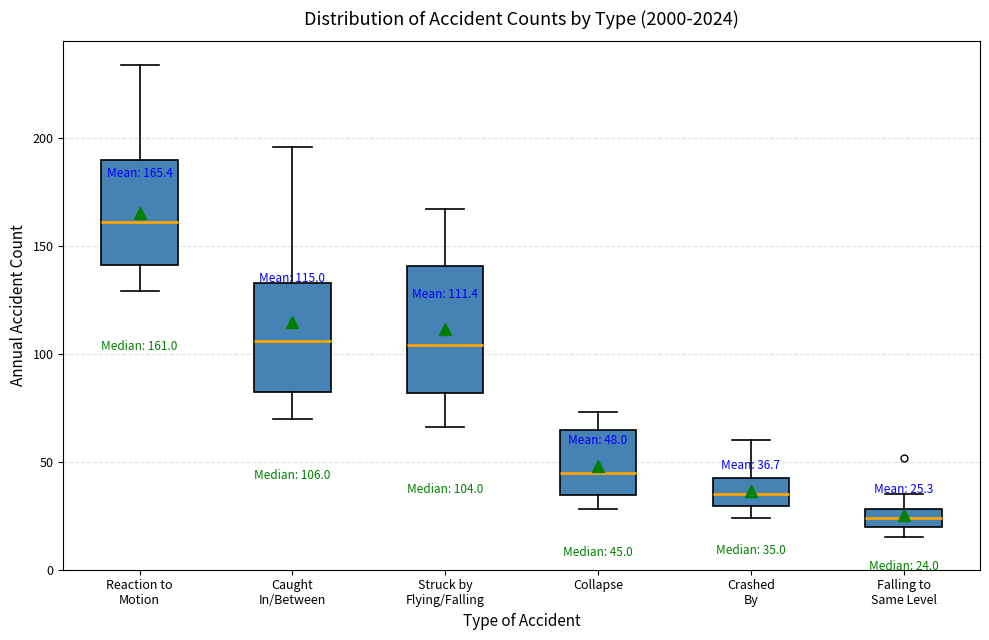

Comparing the boxes themselves (not the whiskers), which one is the tallest?

Struck by Flying/Falling